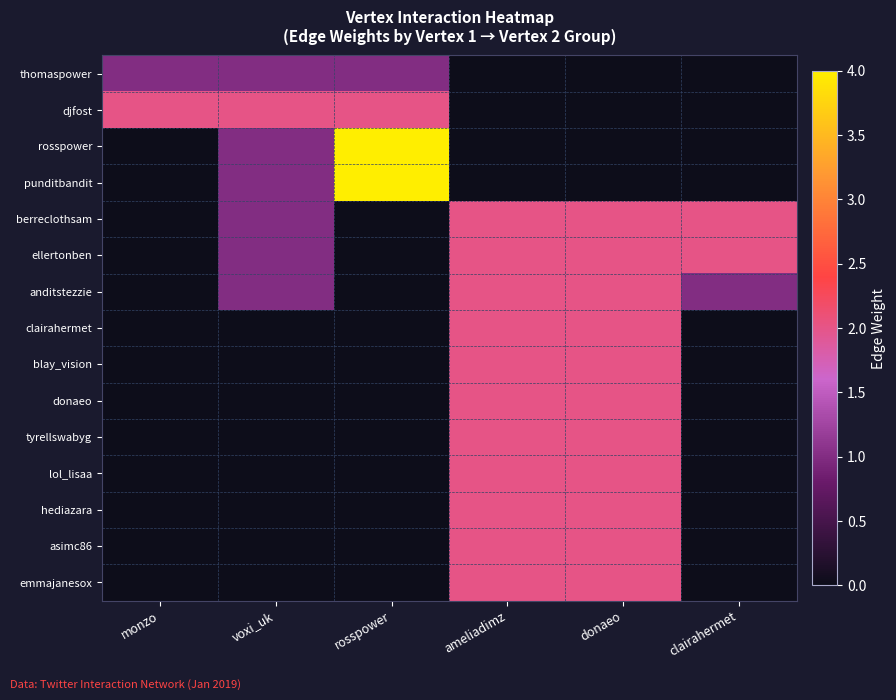

Which label corresponds to the smallest value in the chart?

ameliadimz